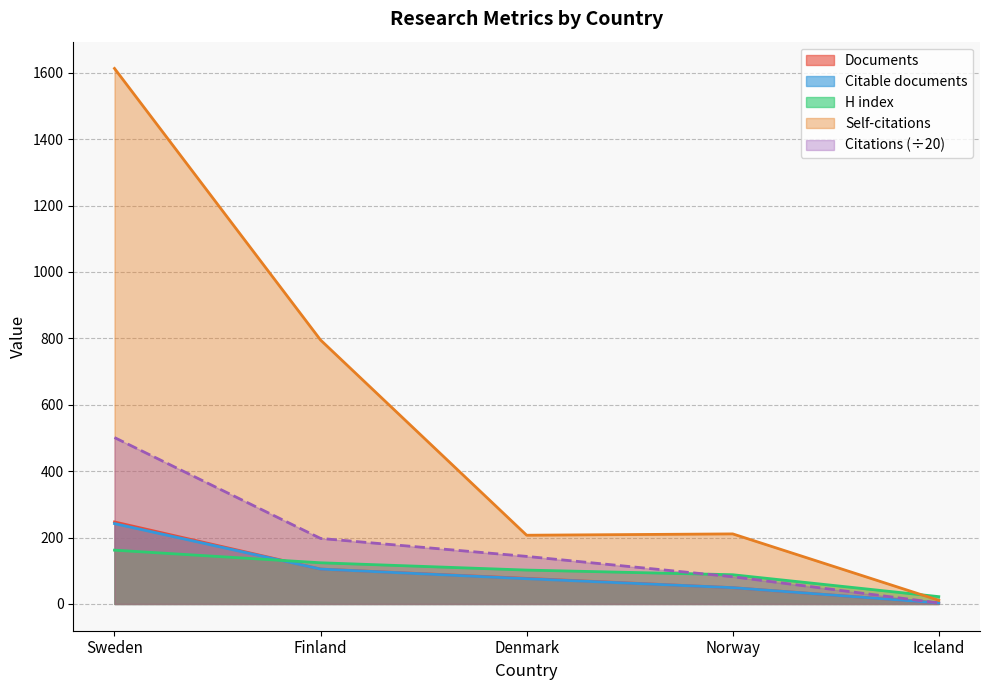

What are all the series names shown in the legend?

Documents, Citable documents, H index, Self-citations, Citations (÷20)